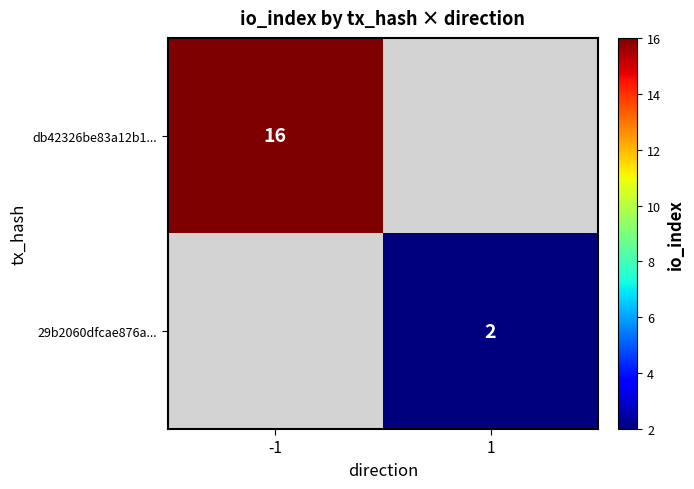

Is the value of db42326be83a12b1... at -1 greater than the value of 29b2060dfcae876a... at 1?

Yes